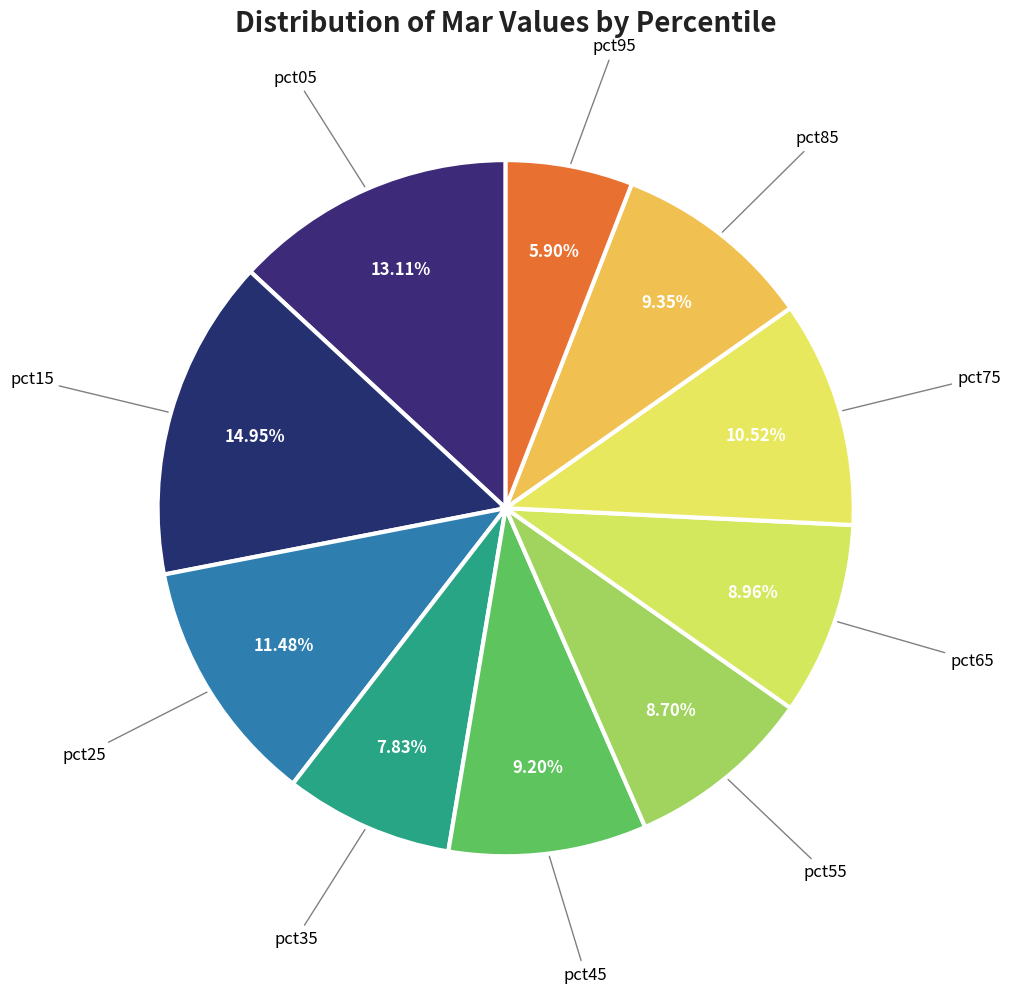

Which slice is the smallest?

pct95